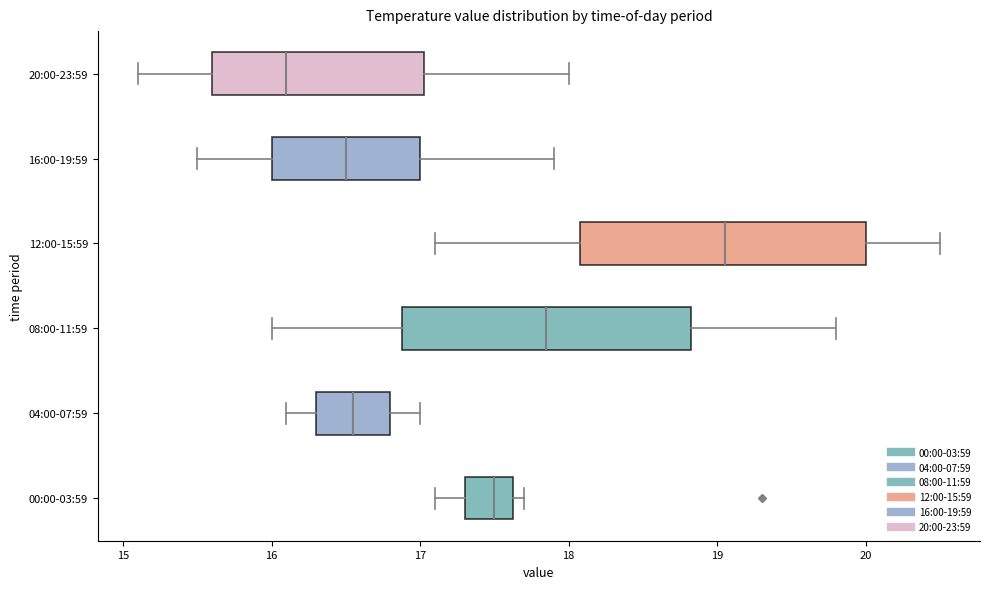

Reading bottom to top, transcribe this box plot: for each box, give where its median line is, the range the box spans, and where its two whiskers end, as read against the x-axis. The values are not printed on the chart, so give them approximately, as read against the axis.

00:00-03:59: median 17.5, box 17.3 to 17.6, whiskers 17.1 to 17.7
04:00-07:59: median 16.6, box 16.3 to 16.8, whiskers 16.1 to 17.0
08:00-11:59: median 17.9, box 16.9 to 18.8, whiskers 16.0 to 19.8
12:00-15:59: median 19.1, box 18.1 to 20.0, whiskers 17.1 to 20.5
16:00-19:59: median 16.5, box 16.0 to 17.0, whiskers 15.5 to 17.9
20:00-23:59: median 16.1, box 15.6 to 17.0, whiskers 15.1 to 18.0